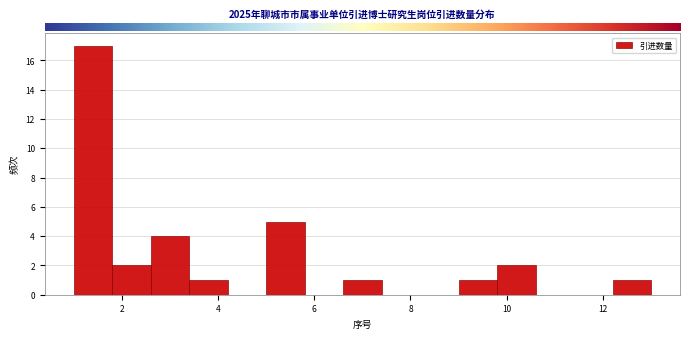

Reading left to right, list every bar in this chart as the range it spans on the x-axis followed by its height. The values are not printed on the chart, so give them approximately, as read against the axis.

1.0 to 1.8: 17
1.8 to 2.6: 2
2.6 to 3.4: 4
3.4 to 4.2: 1
4.2 to 5.0: 0
5.0 to 5.8: 5
5.8 to 6.6: 0
6.6 to 7.4: 1
7.4 to 8.2: 0
8.2 to 9.0: 0
9.0 to 9.8: 1
9.8 to 10.6: 2
10.6 to 11.4: 0
11.4 to 12.2: 0
12.2 to 13.0: 1